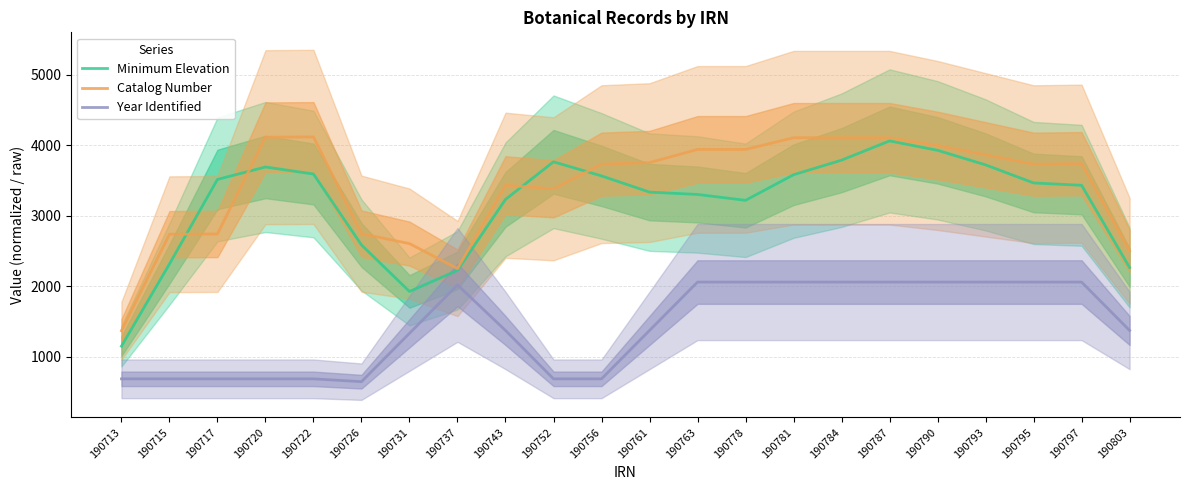

Reading left to right, list all the values displayed in this chart.

Minimum Elevation: 1150.0	2316.7	3516.7	3693.3	3593.3	2586.7	1926.7	2226.7	3233.3	3766.7	3566.7	3336.7	3303.3	3220.0	3583.3	3790.0	4063.3	3930.0	3723.3	3466.7	3433.3	2266.7
Catalog Number: 1369.4	2738.8	2742.6	4116.0	4119.9	2746.6	2605.7	2252.0	3433.9	3383.4	3733.2	3755.3	3942.8	3942.8	4108.3	4108.3	4108.3	3998.3	3865.7	3733.0	3740.0	2503.2
Year Identified: 686.7	686.7	686.7	686.7	686.7	646.3	1332.9	2019.6	1373.3	686.7	686.7	1373.3	2060.0	2060.0	2060.0	2060.0	2060.0	2060.0	2060.0	2060.0	2060.0	1373.3